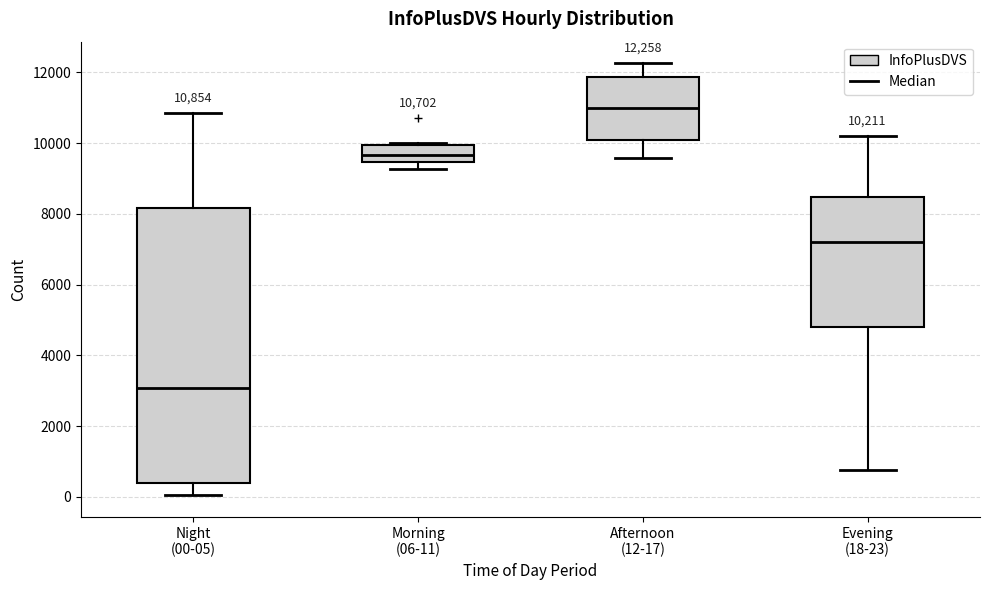

Which box is the tallest, from its lower edge to its upper edge?

Night (00-05)